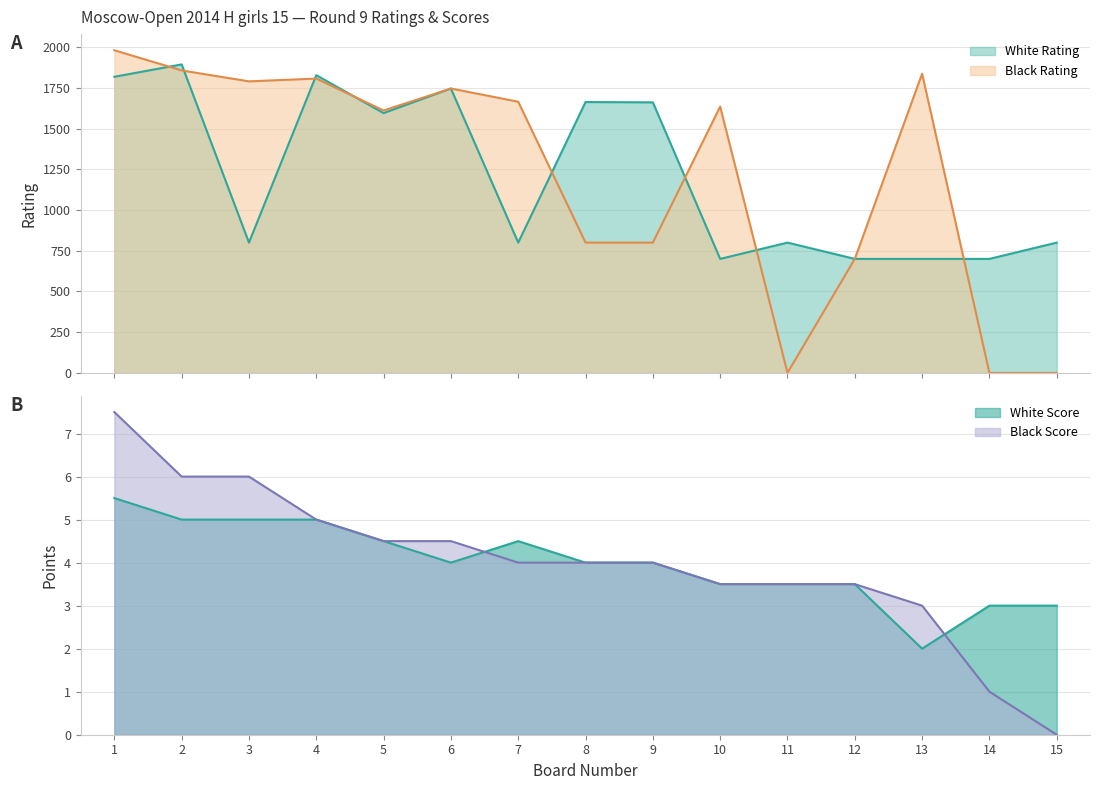

What is the sum of all White Score values?

60.0